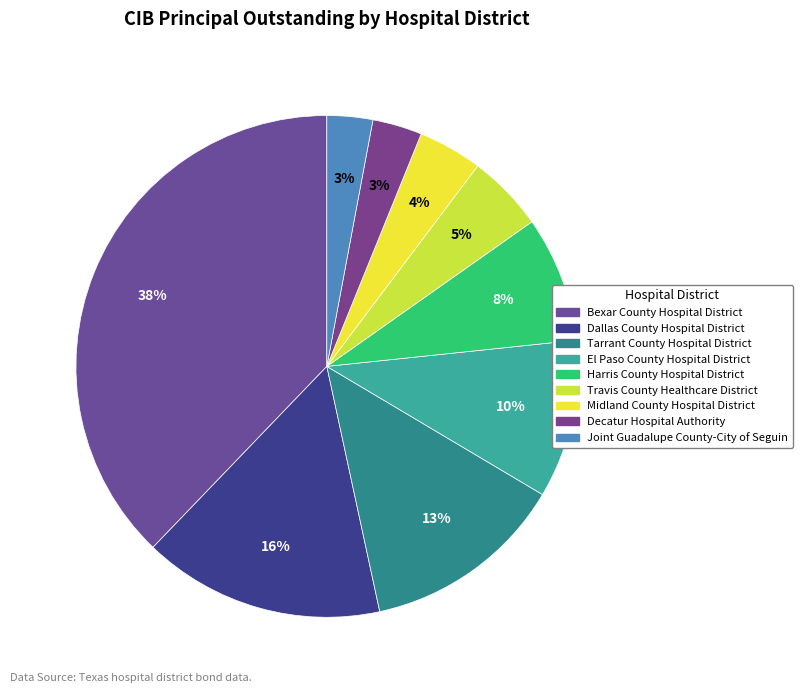

What is the largest slice in the pie chart?

Bexar County Hospital District